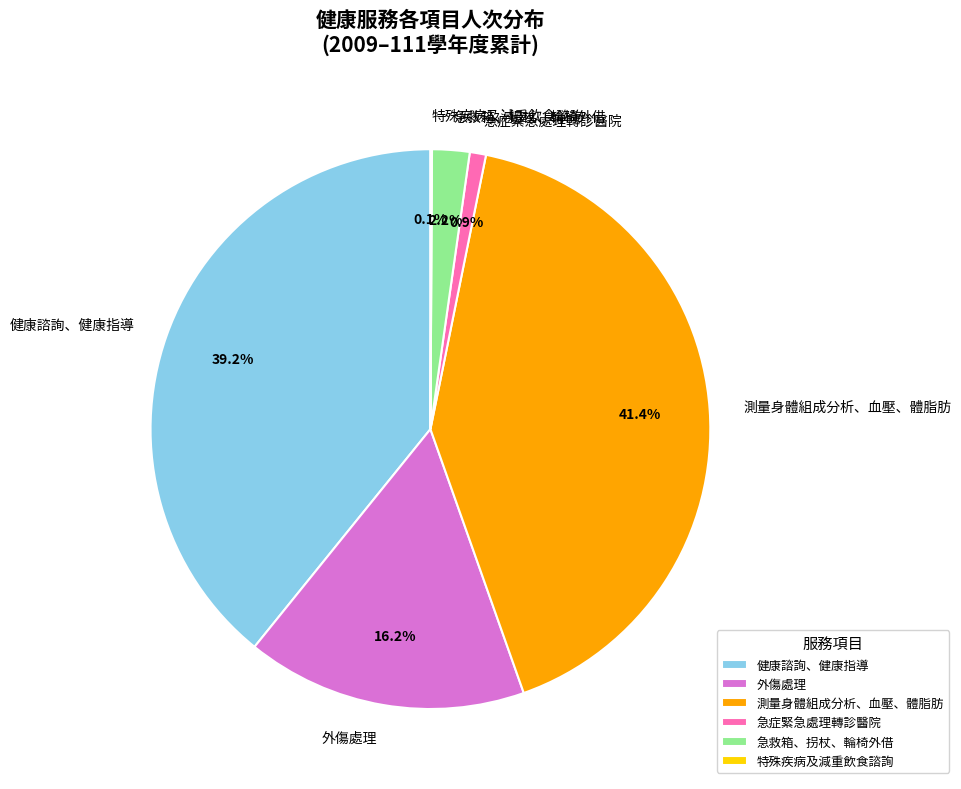

What is the total percentage of 急救箱、拐杖、輪椅外借 and 測量身體組成分析、血壓、體脂肪?

43.6%